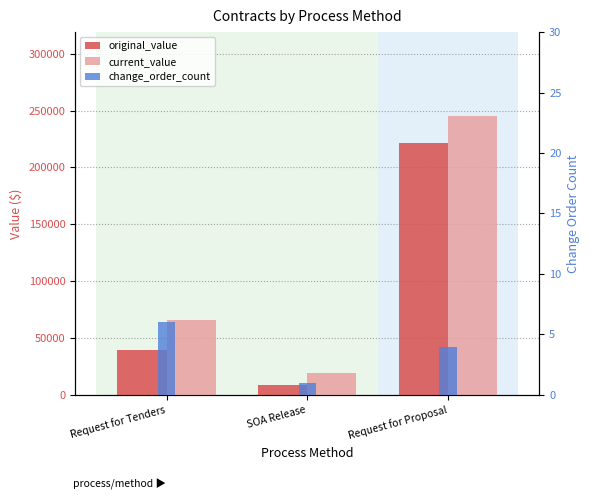

Between Request for Proposal and Request for Tenders, which is larger?

Request for Proposal